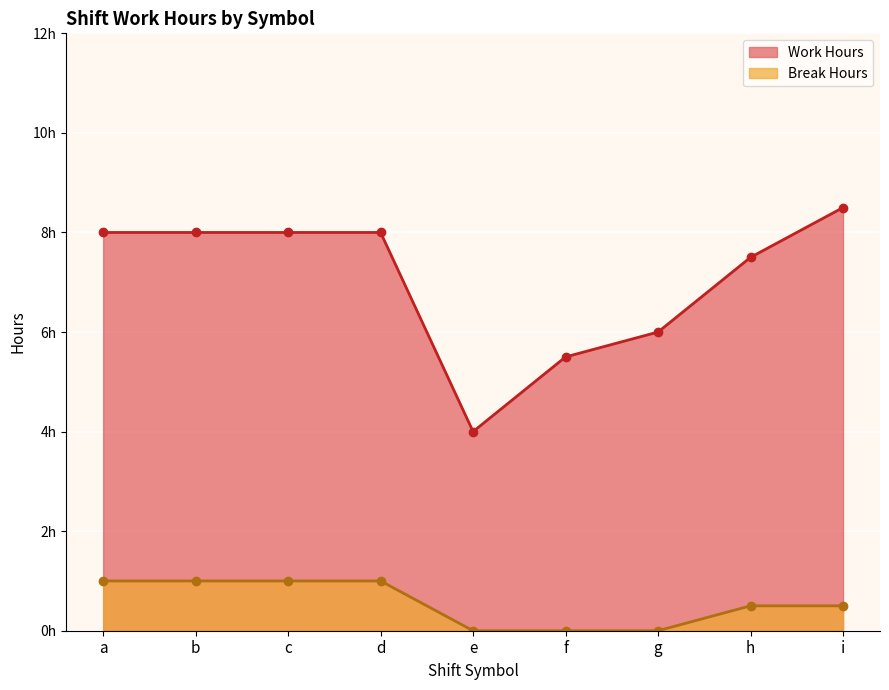

What is the sum of all Break Hours values?

5.0